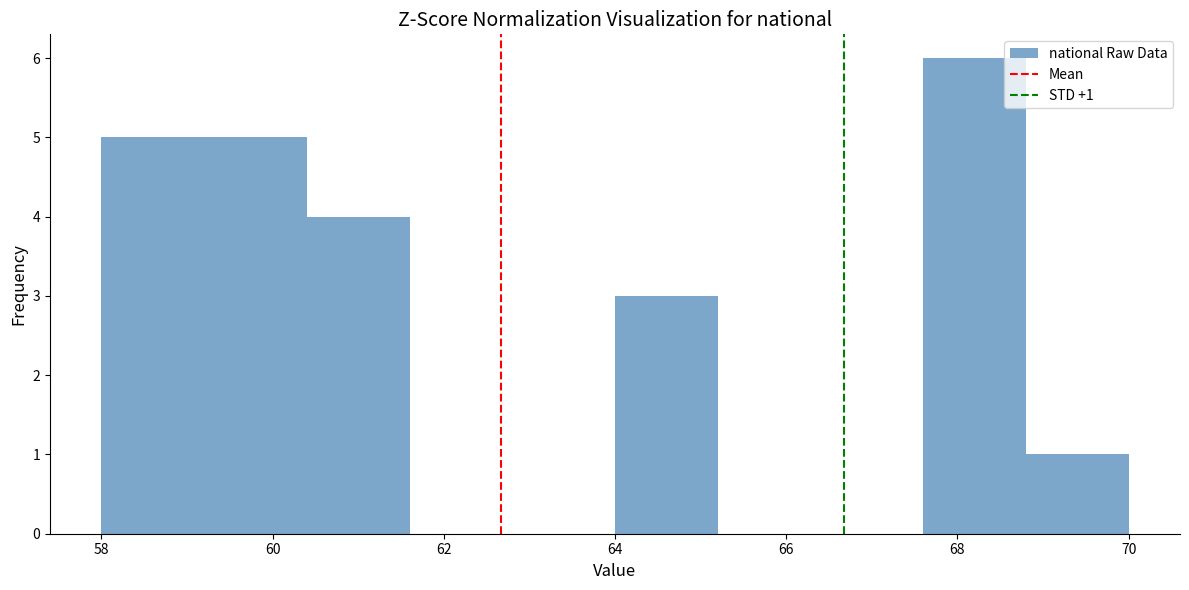

Which range on the x-axis has the tallest bar?

67.6 to 68.8